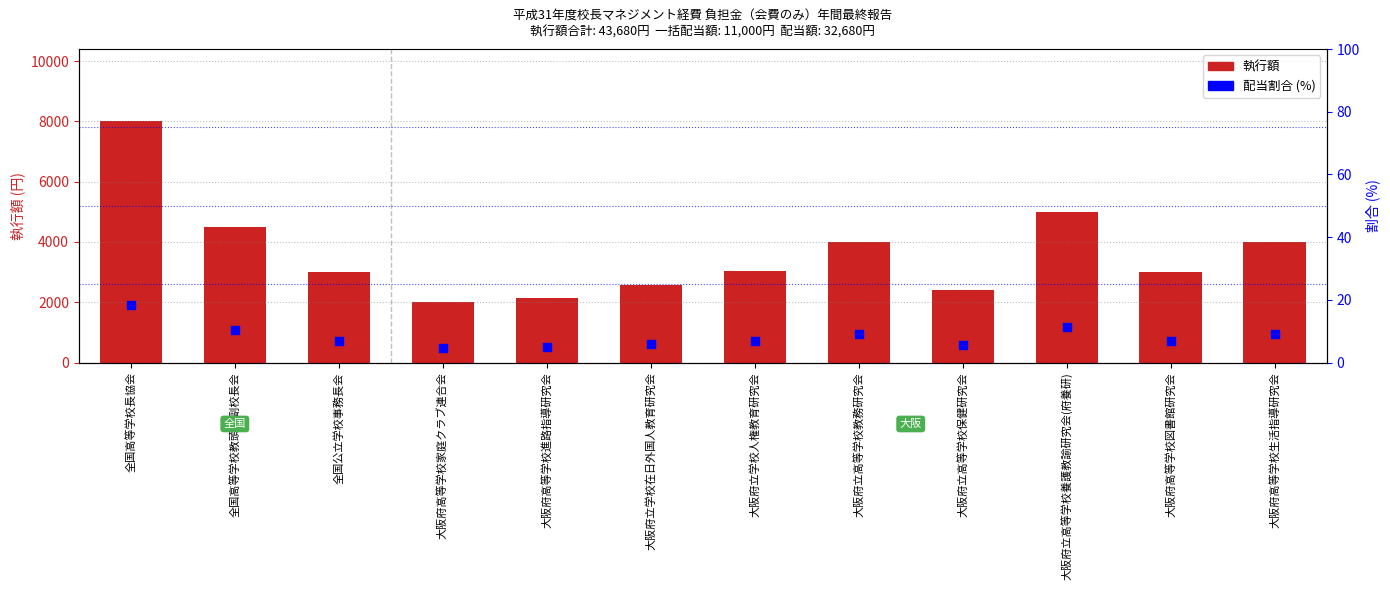

What is the total value across all series at 大阪府立高等学校保健研究会?

2405.5